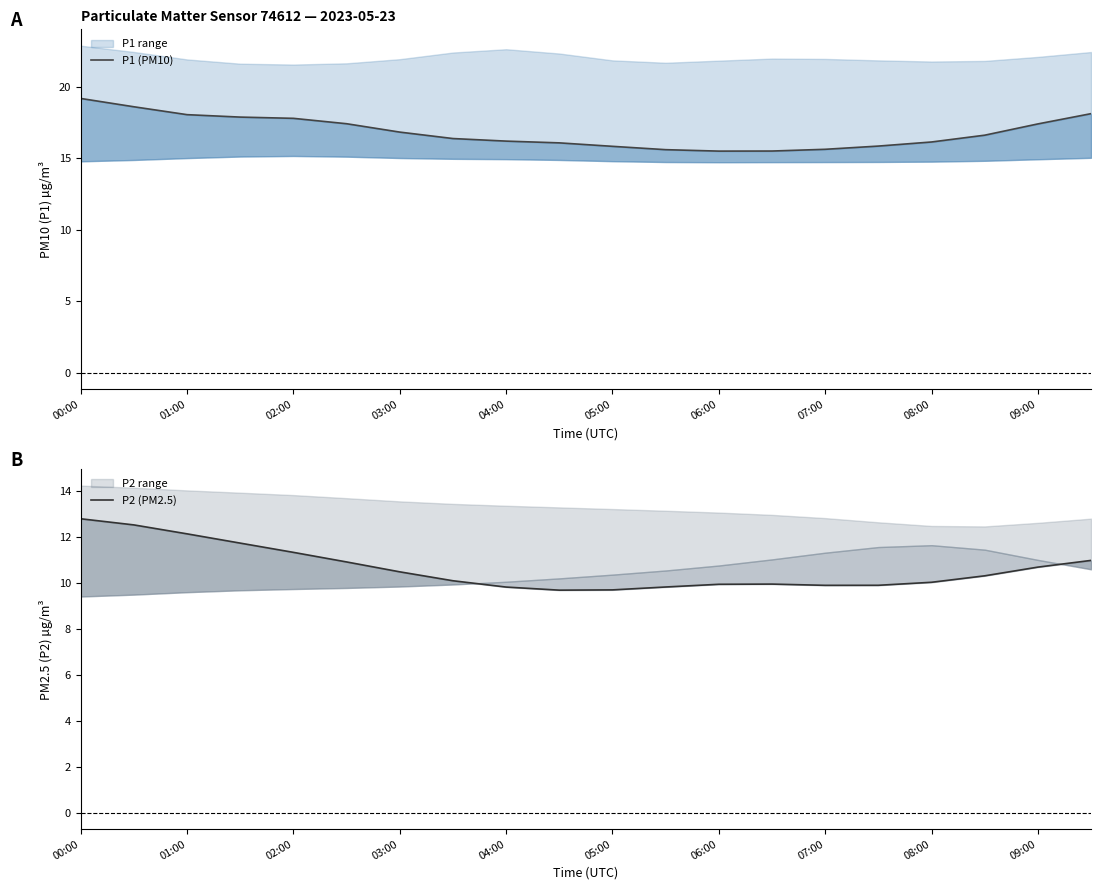

The value of P1 (PM10) at 03:00 is 4.4. True or false?

False